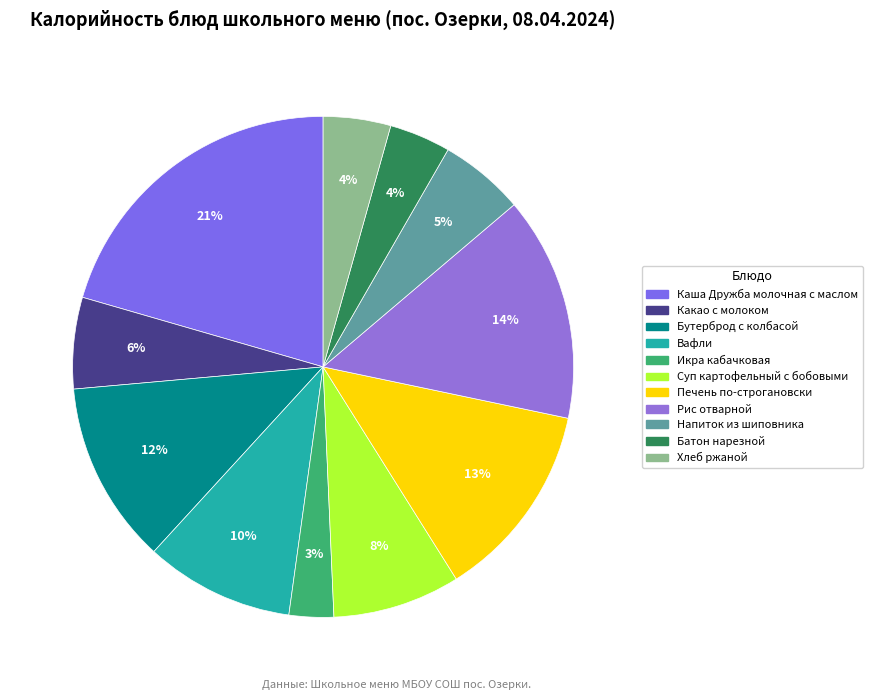

What is the ratio of the value at Вафли to the value at Напиток из шиповника?

1.8